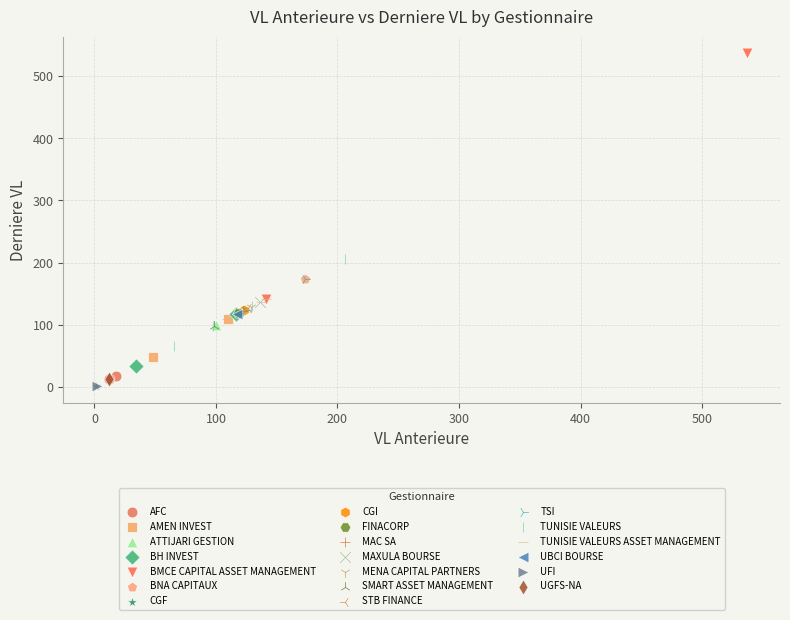

What are all the series names shown in the legend?

AFC, AMEN INVEST, ATTIJARI GESTION, BH INVEST, BMCE CAPITAL ASSET MANAGEMENT, BNA CAPITAUX, CGF, CGI, FINACORP, MAC SA, MAXULA BOURSE, MENA CAPITAL PARTNERS, SMART ASSET MANAGEMENT, STB FINANCE, TSI, TUNISIE VALEURS, TUNISIE VALEURS ASSET MANAGEMENT, UBCI BOURSE, UFI, UGFS-NA